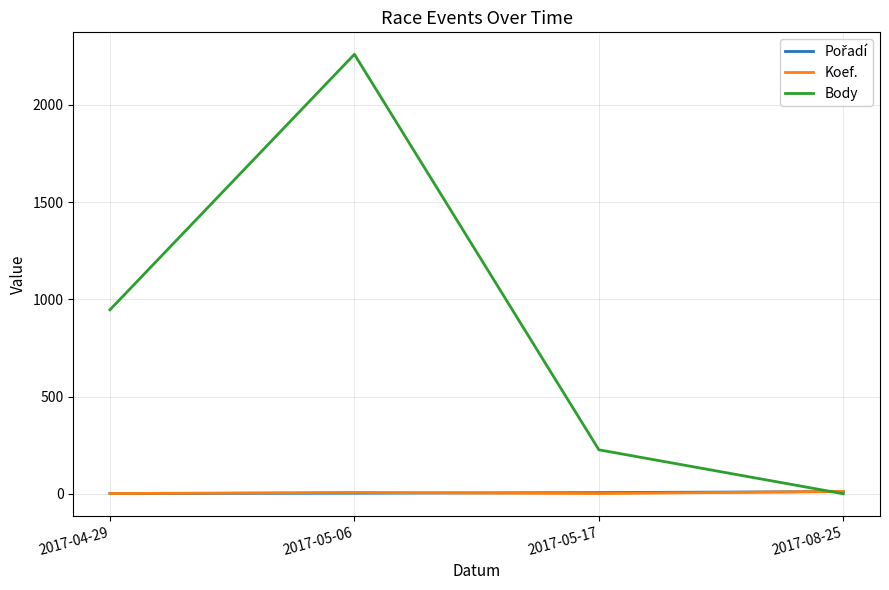

Which series has the widest spread of values?

Body